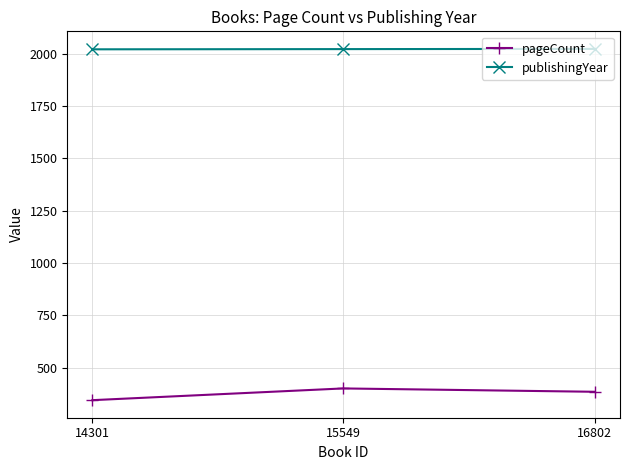

Between 15549 and 14301, which series saw the biggest shift?

pageCount